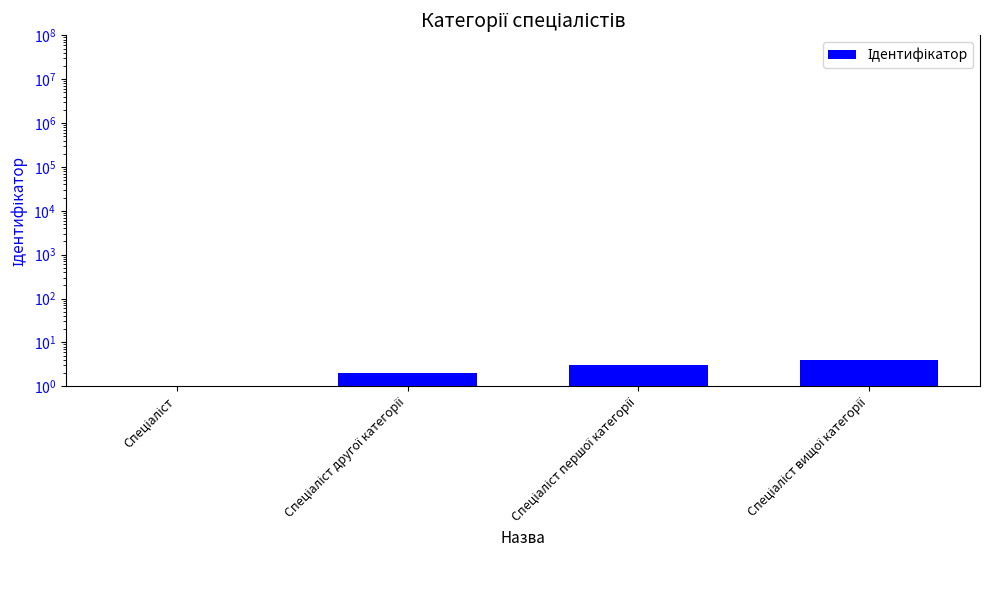

Which label corresponds to the smallest value in the chart?

Спеціаліст